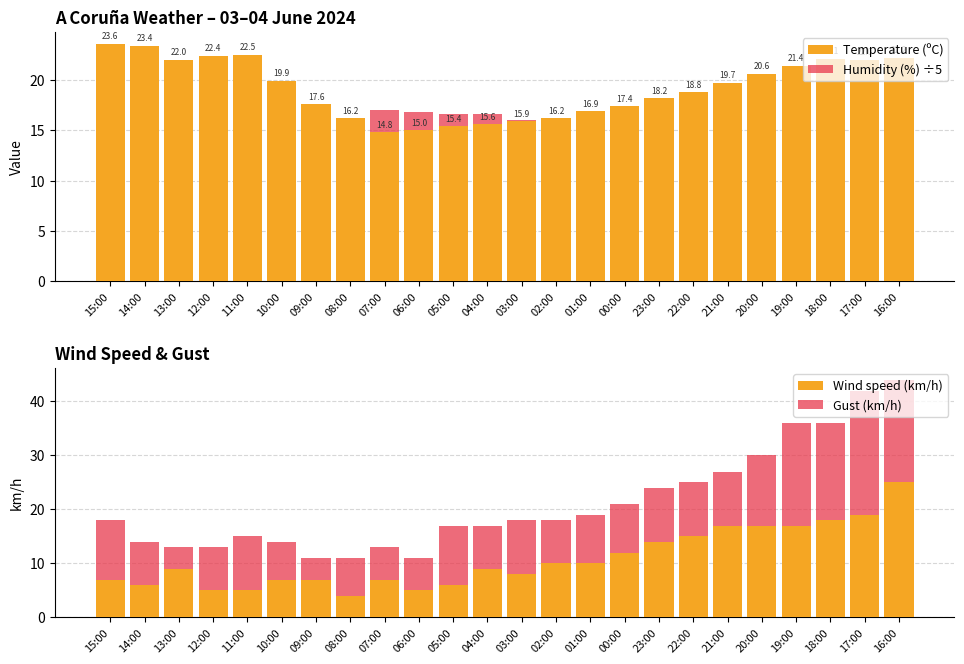

What is the smallest value displayed?

4.0